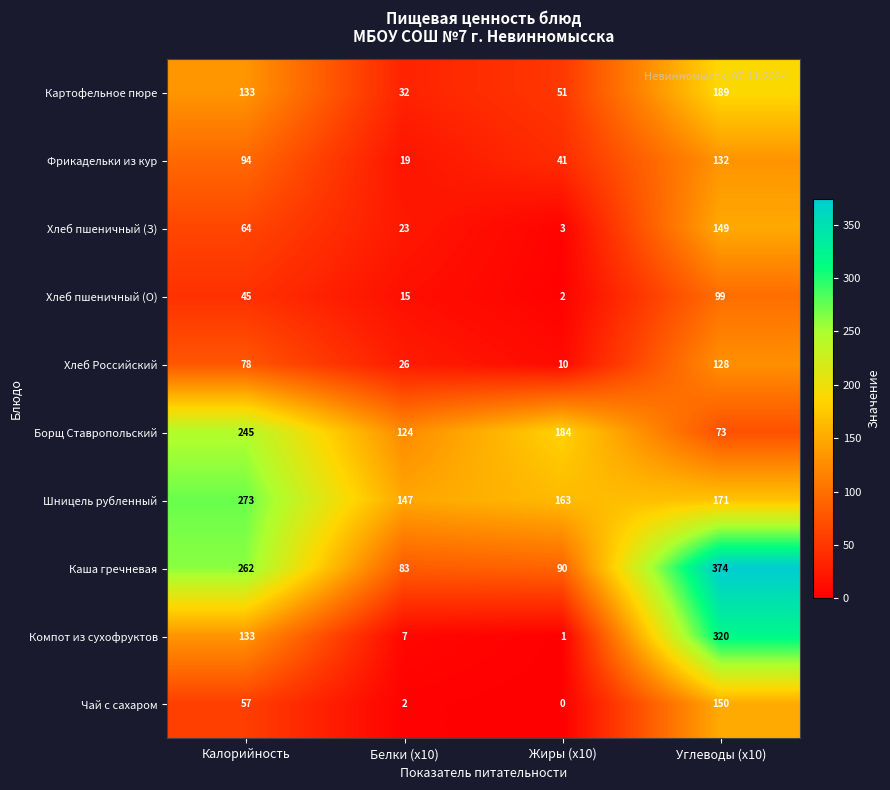

Which series changed the most between Калорийность and Белки (x10)?

Каша гречневая